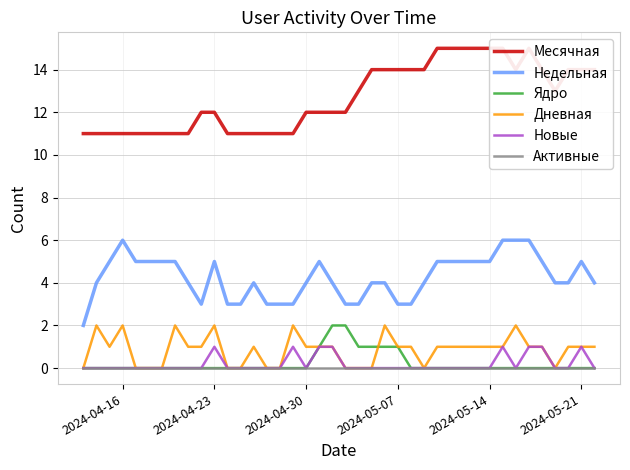

True or false: Дневная and Новые intersect in this chart.

False